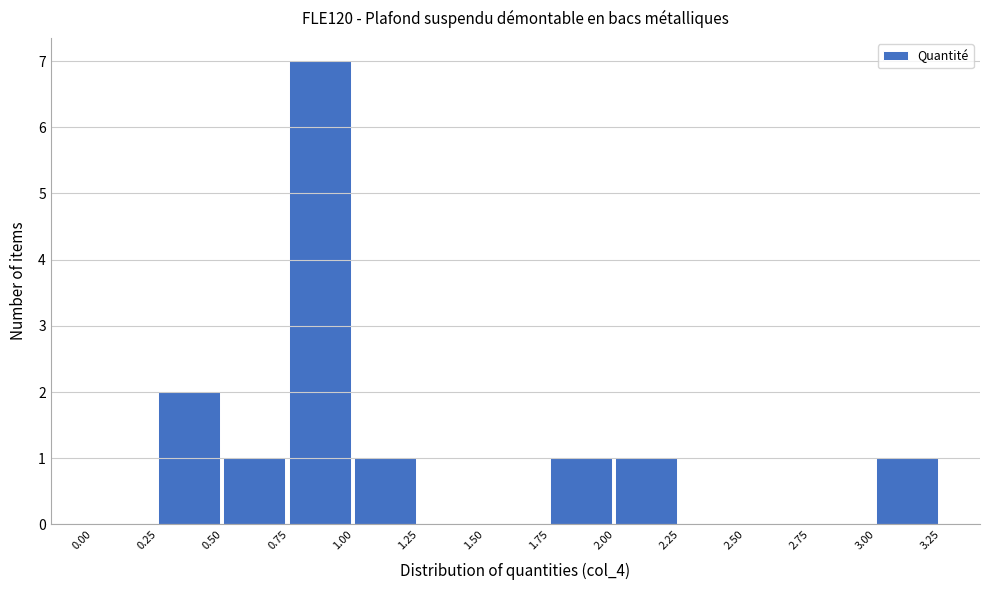

Reading left to right, transcribe this chart: for each bar, give the range it covers on the x-axis and its height. The values are not printed on the chart, so give them approximately, as read against the axis.

0.00 to 0.25: 0
0.25 to 0.50: 2
0.50 to 0.75: 1
0.75 to 1.00: 7
1.00 to 1.25: 1
1.25 to 1.50: 0
1.50 to 1.75: 0
1.75 to 2.00: 1
2.00 to 2.25: 1
2.25 to 2.50: 0
2.50 to 2.75: 0
2.75 to 3.00: 0
3.00 to 3.25: 1